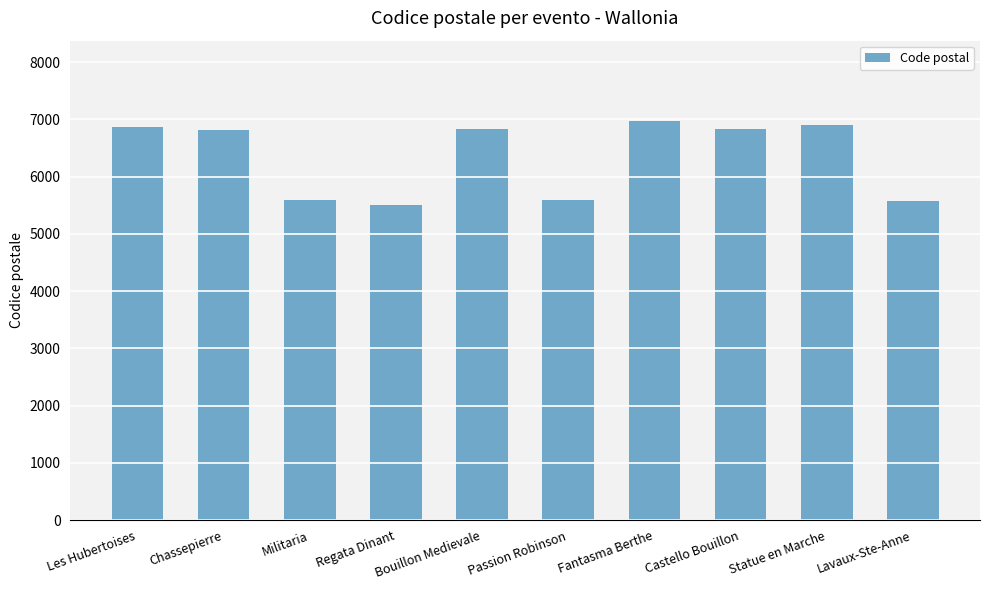

What is the smallest value displayed?

5500